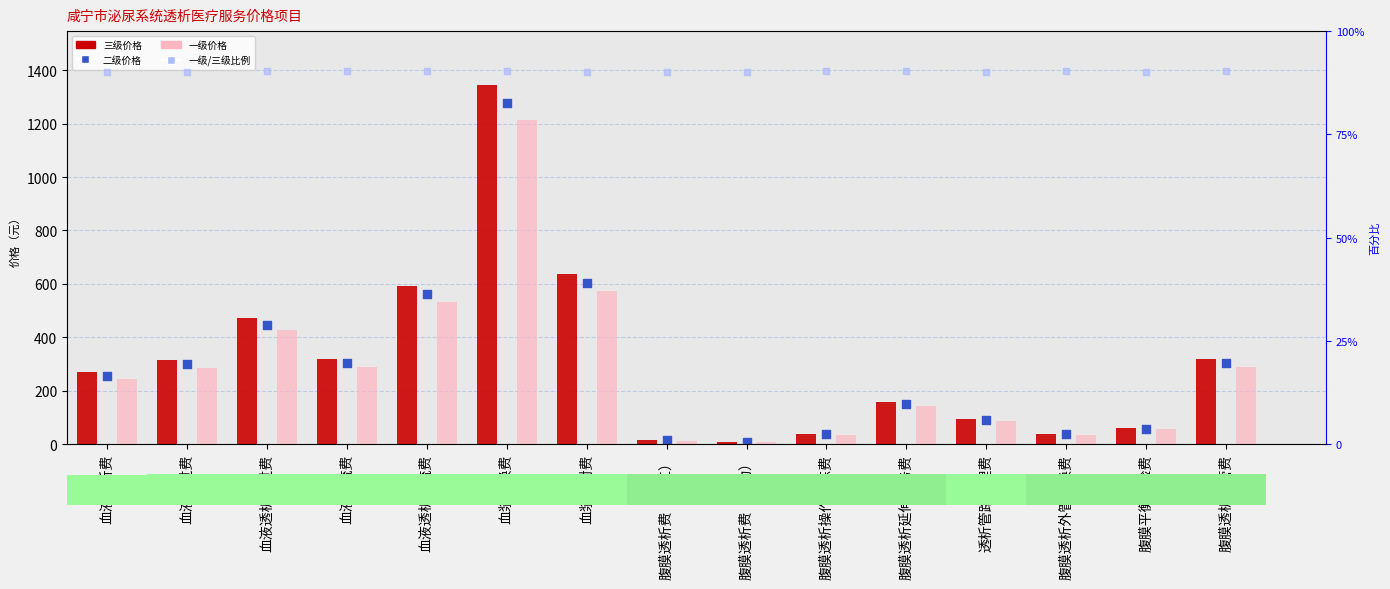

Which series reaches the minimum Y coordinate?

一级